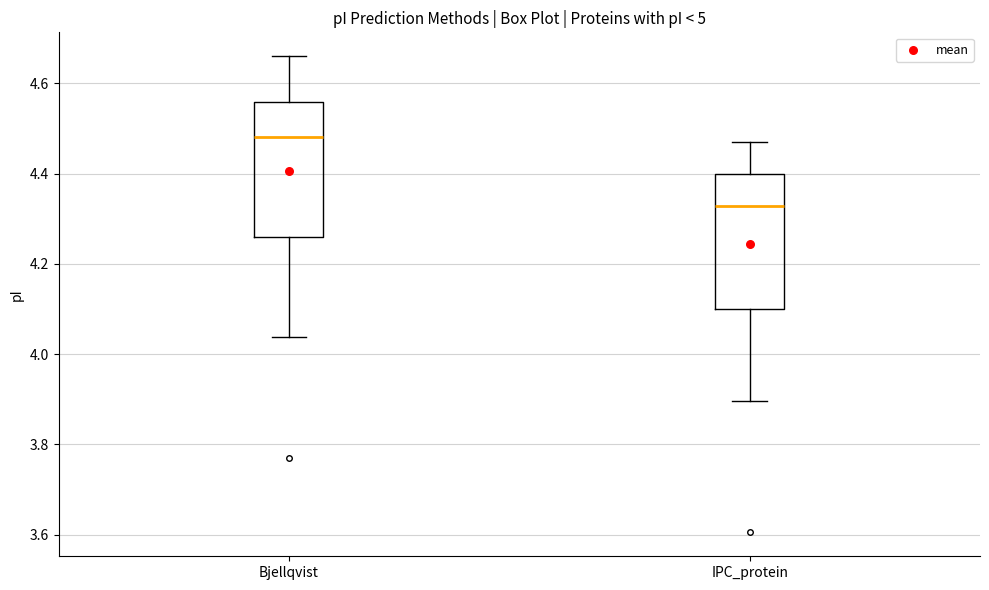

Reading left to right, read every box against the y-axis: the position of its median line, the range the box covers, and the ends of its whiskers. The values are not printed on the chart, so give them approximately, as read against the axis.

Bjellqvist: median 4.48, box 4.26 to 4.56, whiskers 4.04 to 4.66
IPC_protein: median 4.32, box 4.10 to 4.40, whiskers 3.90 to 4.46